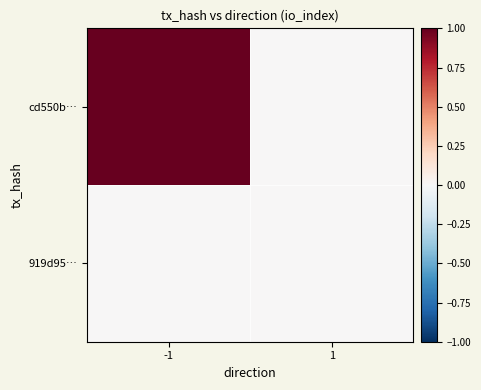

Which series has the largest range (max minus min)?

cd550b…